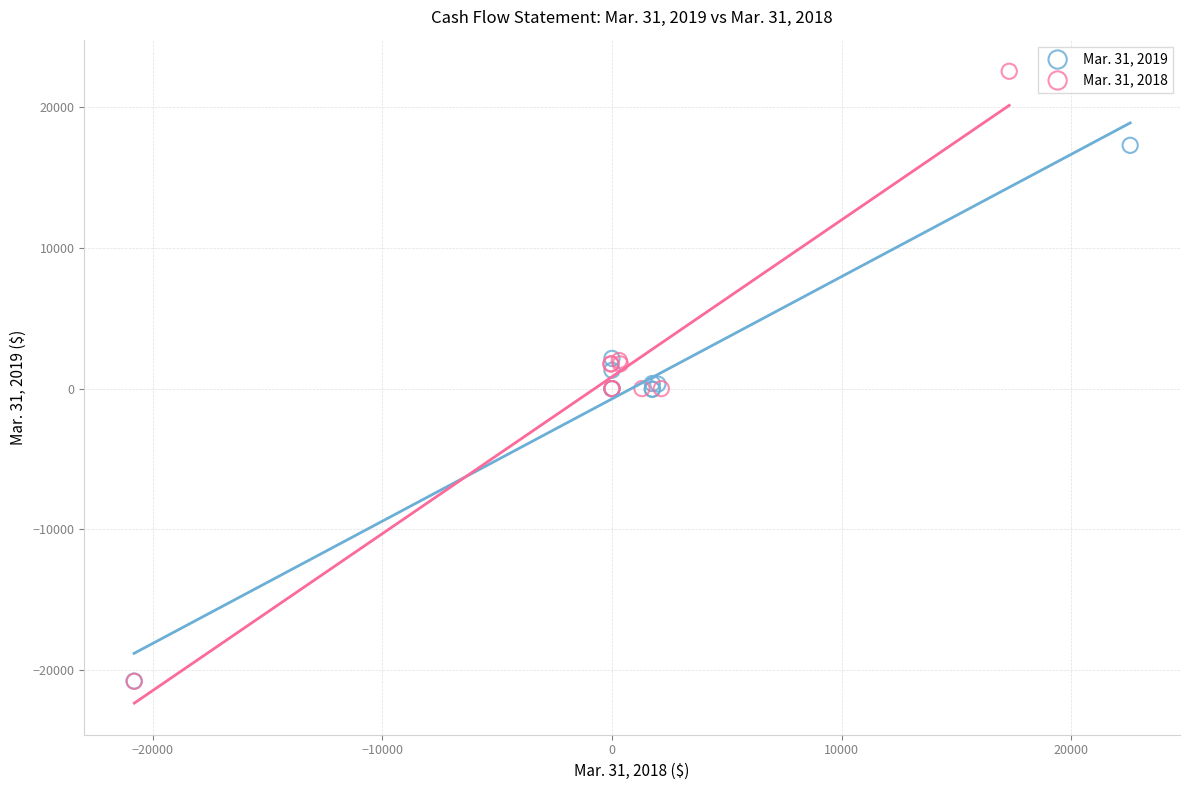

Which series contains the highest Y value?

Mar. 31, 2018